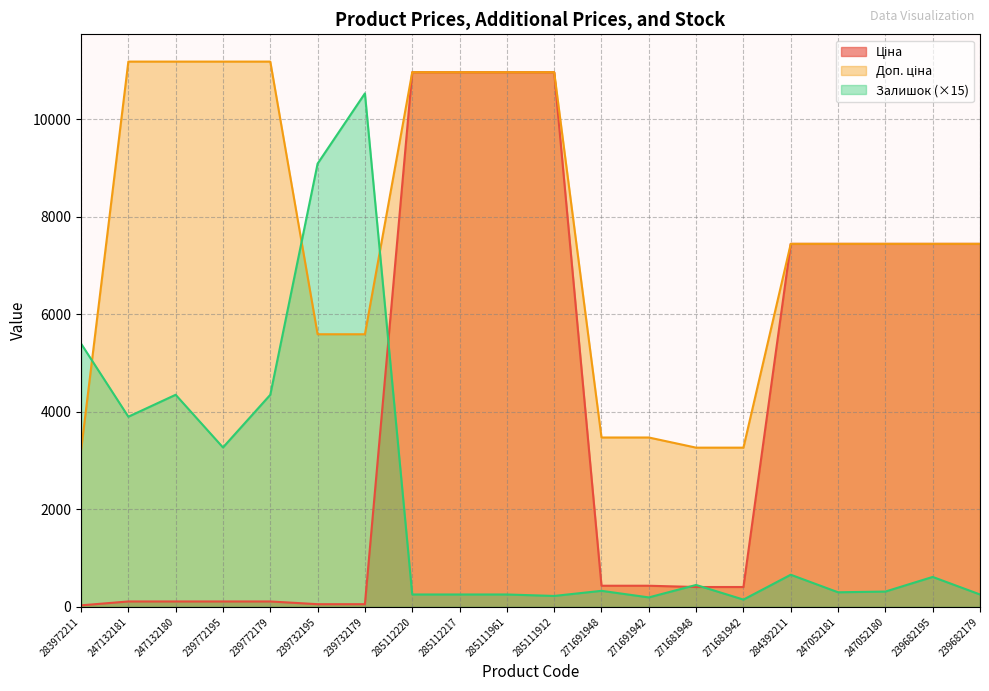

What is the smallest value displayed?

32.0